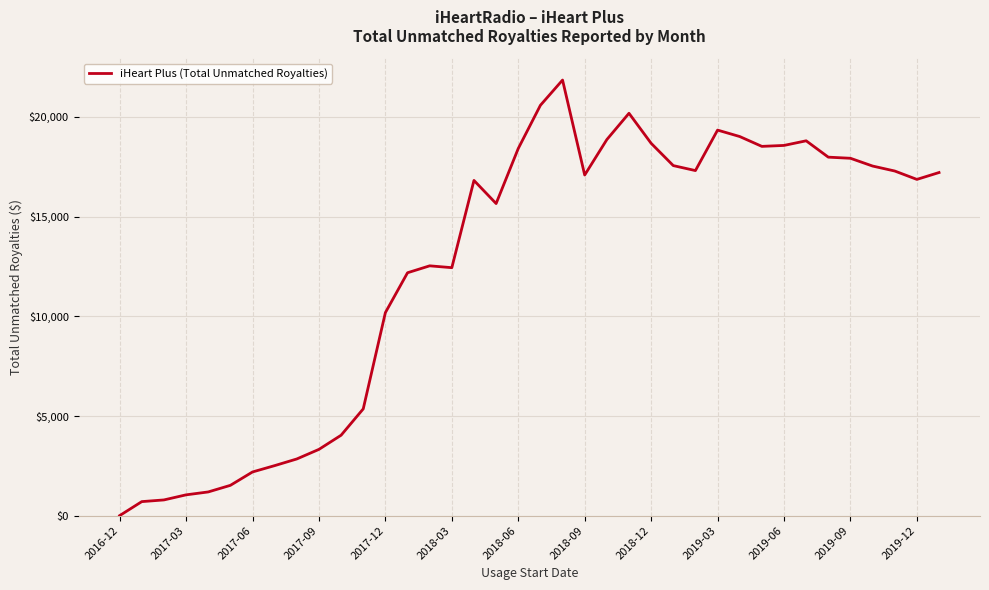

Count the number of data series in this chart.

1